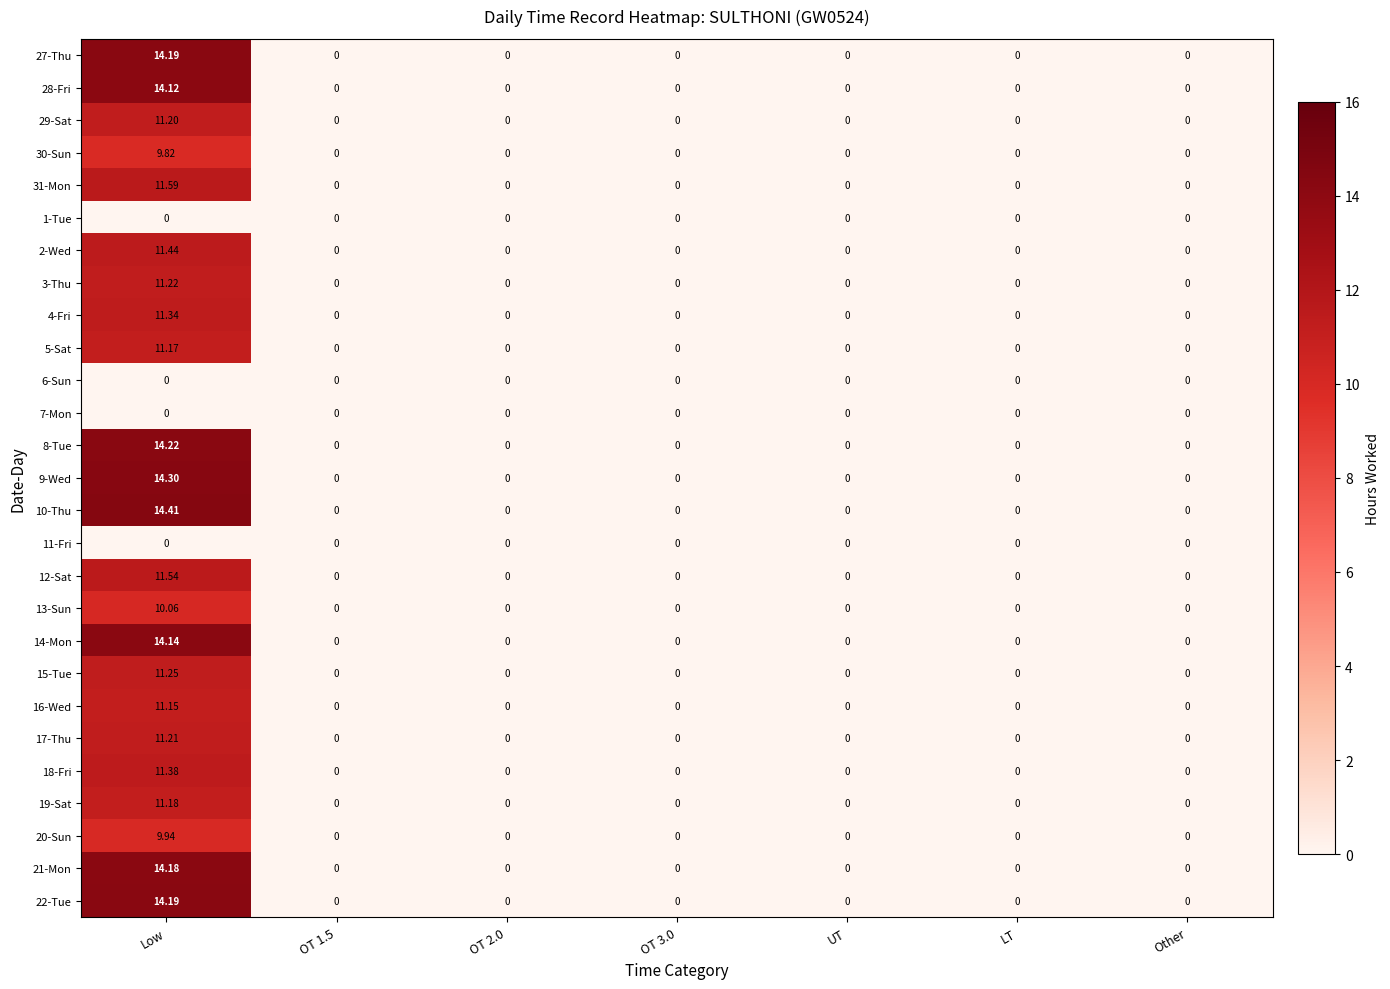

Which series has the widest spread of values?

10-Thu